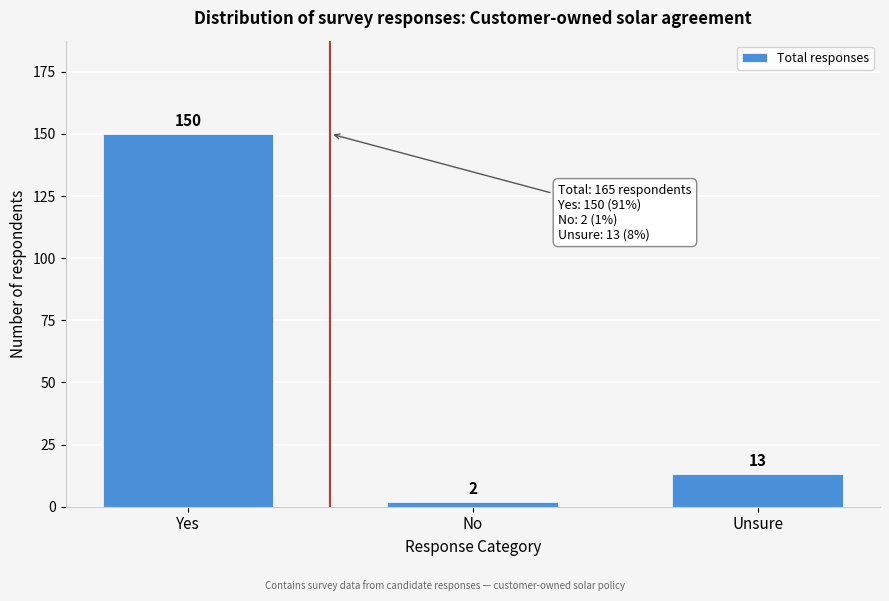

Reading left to right, transcribe all the data shown in this chart.

Yes=150	No=2	Unsure=13